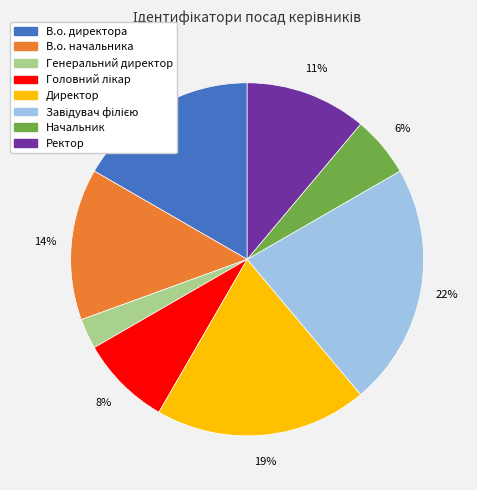

Is the sum of В.о. директора and Генеральний директор greater than half?

No